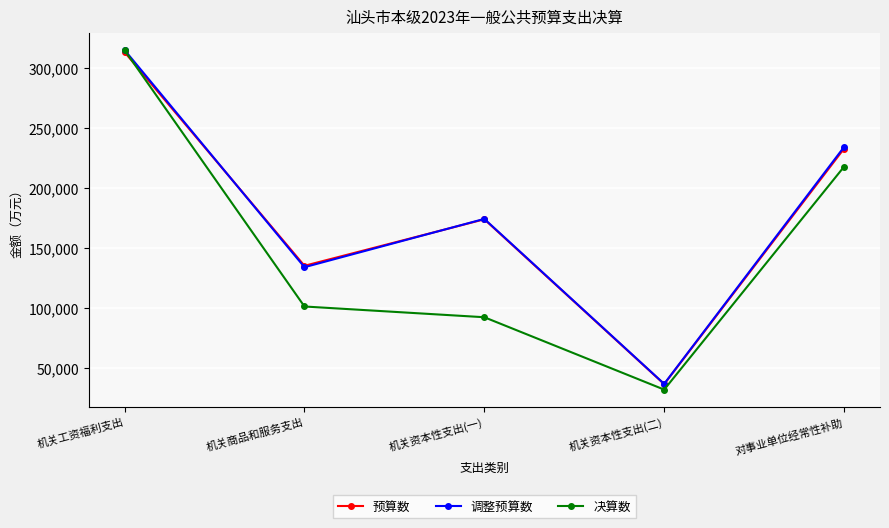

What is the value of the 决算数 point at the 4th from the left?

31892